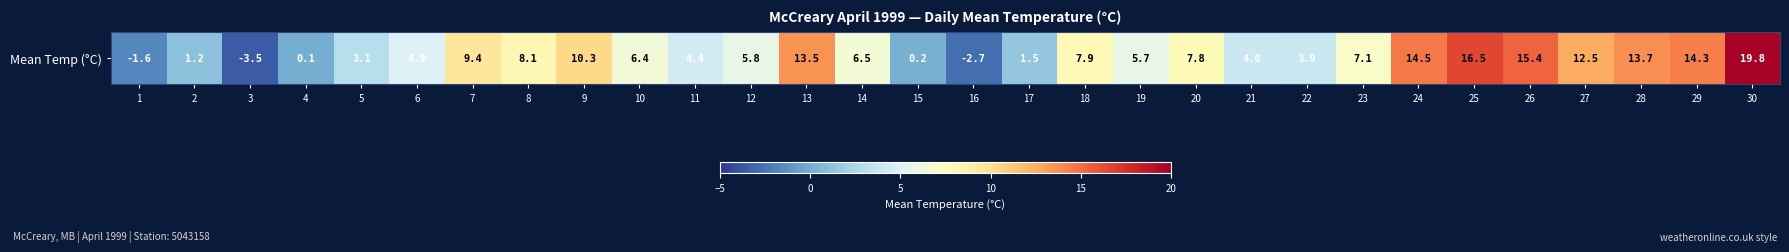

List the labels in order of value, smallest first.

3, 16, 1, 4, 15, 2, 17, 5, 22, 21, 11, 6, 19, 12, 10, 14, 23, 20, 18, 8, 7, 9, 27, 13, 28, 29, 24, 26, 25, 30